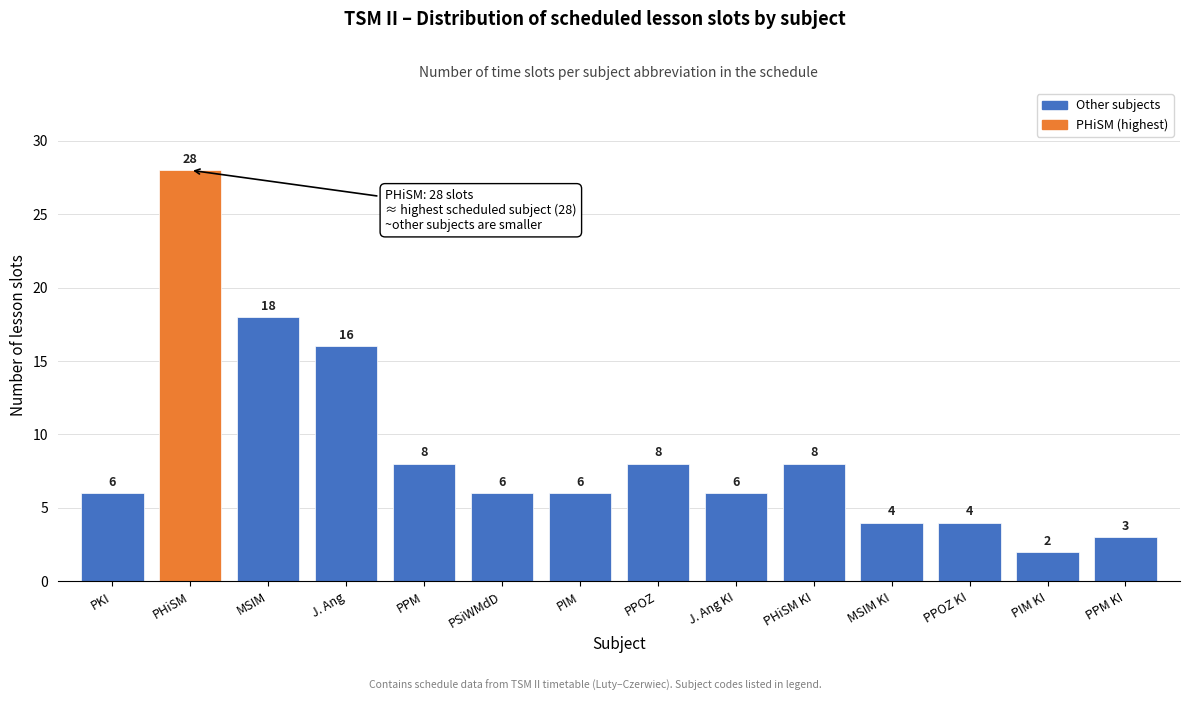

Reading right to left, extract all data points from this chart.

PPM KI=3	PIM KI=2	PPOZ KI=4	MSIM KI=4	PHiSM KI=8	J. Ang KI=6	PPOZ=8	PIM=6	PSiWMdD=6	PPM=8	J. Ang=16	MSIM=18	PHiSM=28	PKI=6